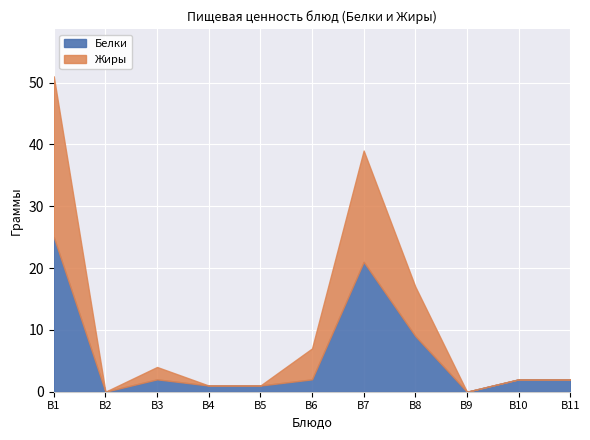

At which category is the sum across all series the highest?

B1